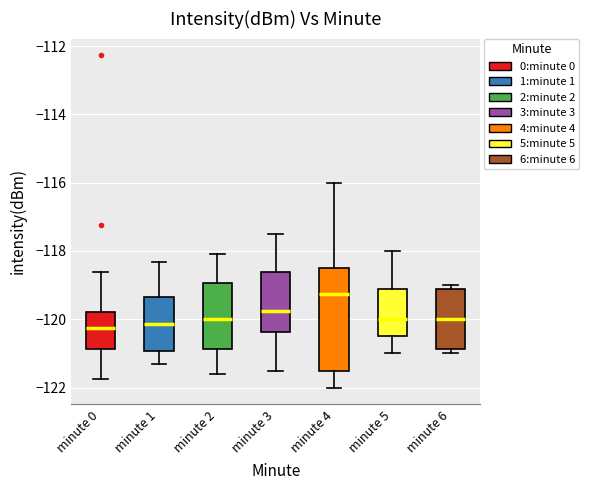

Where does the lower whisker of the box for minute 2 end on the y-axis? The values are not printed on the chart, so give them approximately, as read against the axis.

-121.6